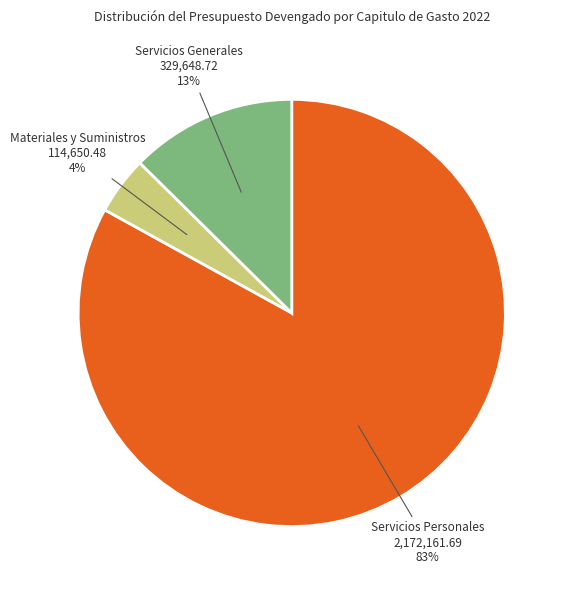

To the nearest percent, what is the combined percentage of Servicios Generales and Materiales y Suministros?

17%